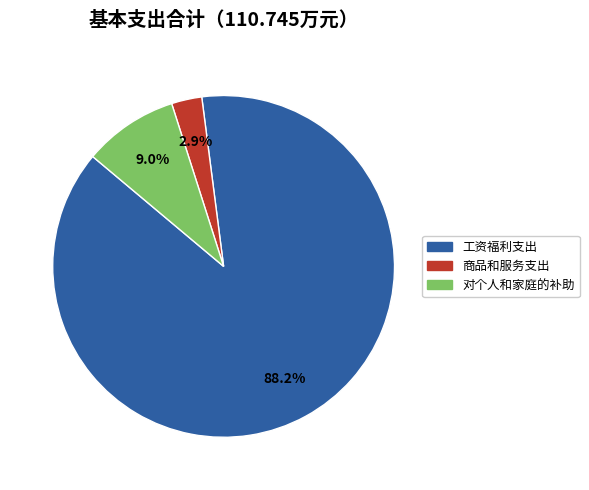

To the nearest percent, what portion does 商品和服务支出 represent?

3%